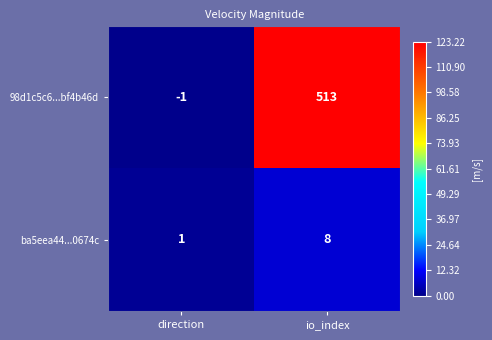

What is the difference between the maximum and minimum values in the 98d1c5c6...bf4b46d series?

514